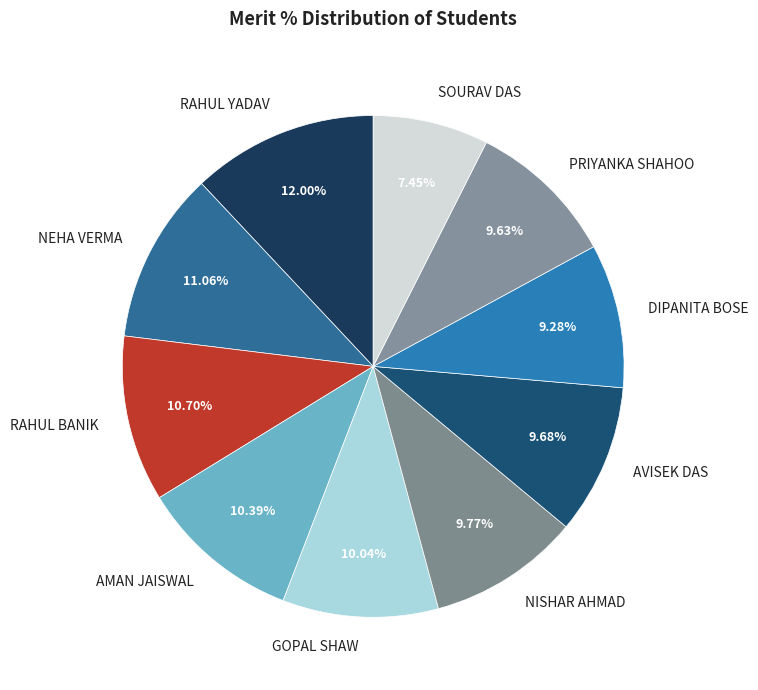

Approximately how many times larger is the value at RAHUL YADAV compared to RAHUL BANIK?

1.1